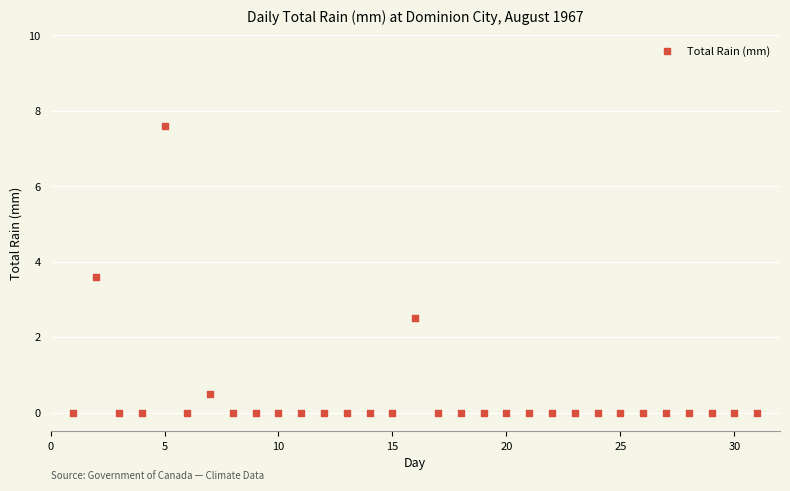

What is the range of X values (max minus min)?

30.0